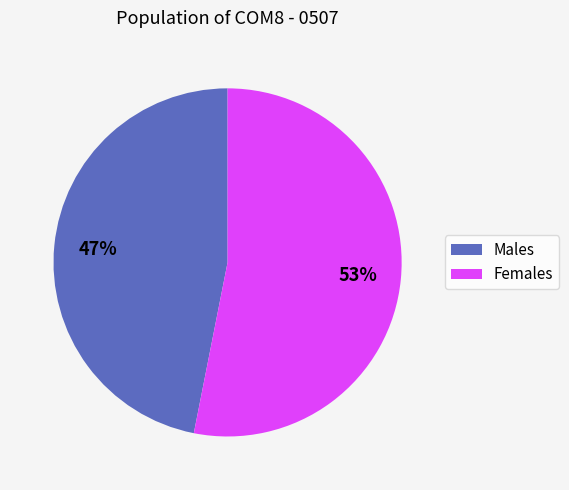

Which slice is the smallest?

Males